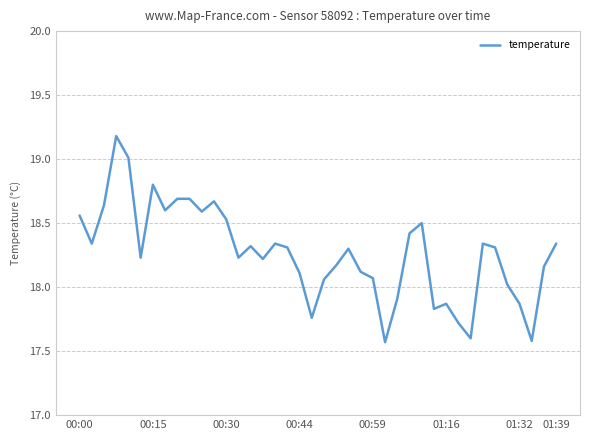

What is the greatest value displayed?

19.2